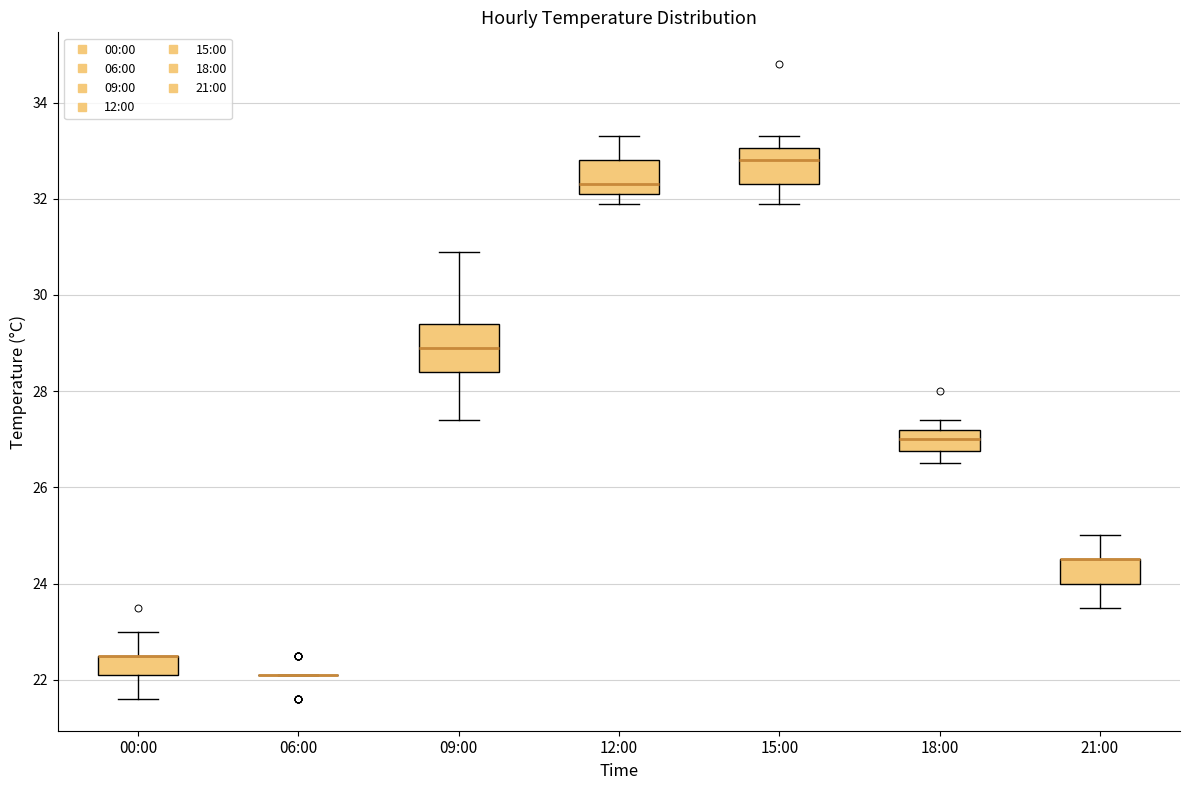

Which box is the tallest, from its lower edge to its upper edge?

09:00